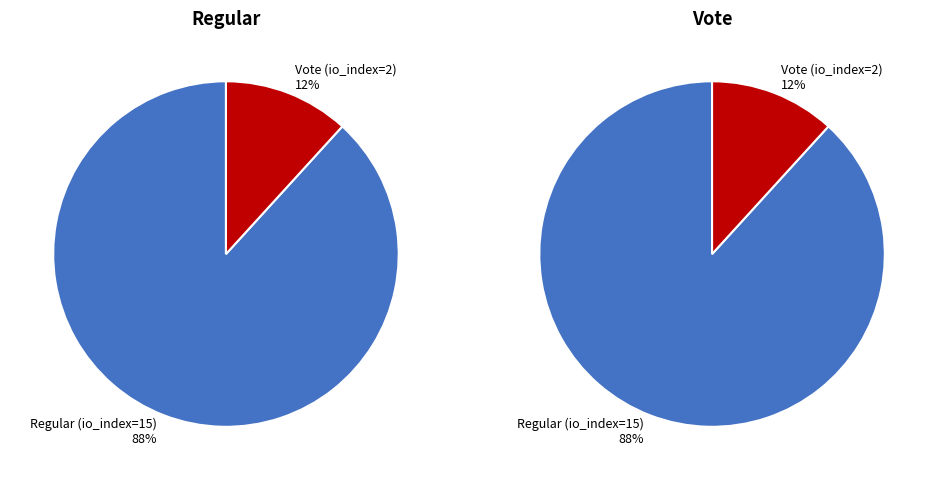

The Regular (io_index=15) slice represents 88% of the pie. True or false?

True